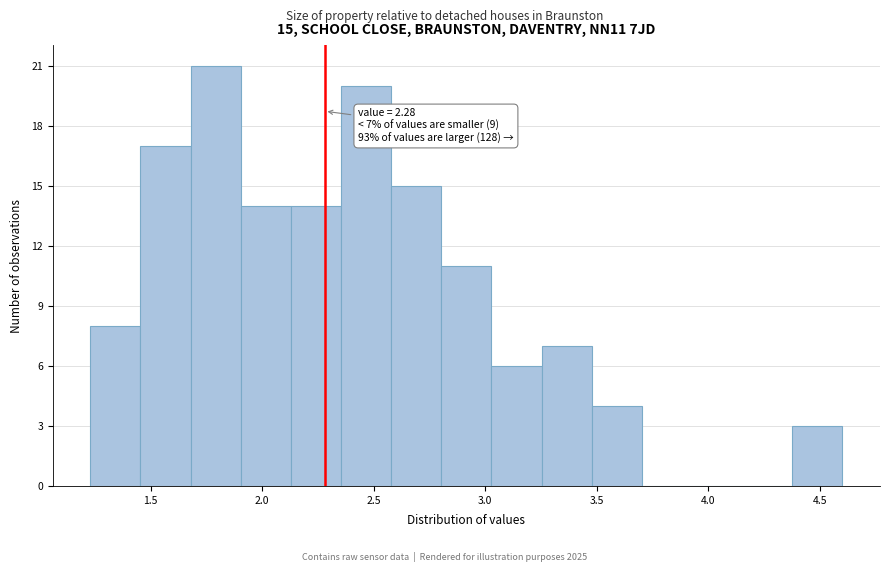

Which range on the x-axis has the tallest bar?

1.70 to 1.90